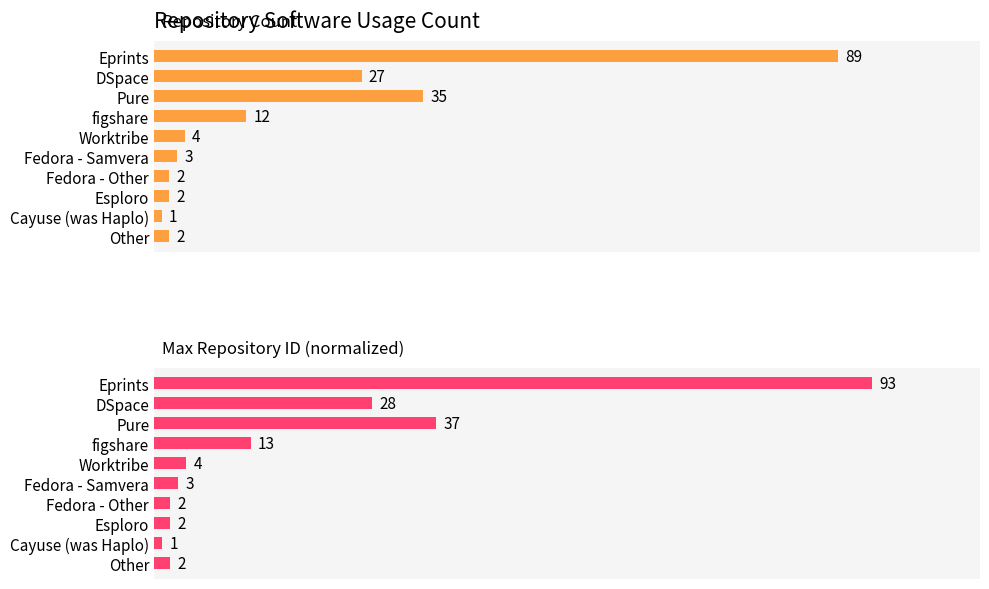

At Fedora - Samvera, list the series in order from smallest to largest.

Repository Count, Max Repository ID (normalized)